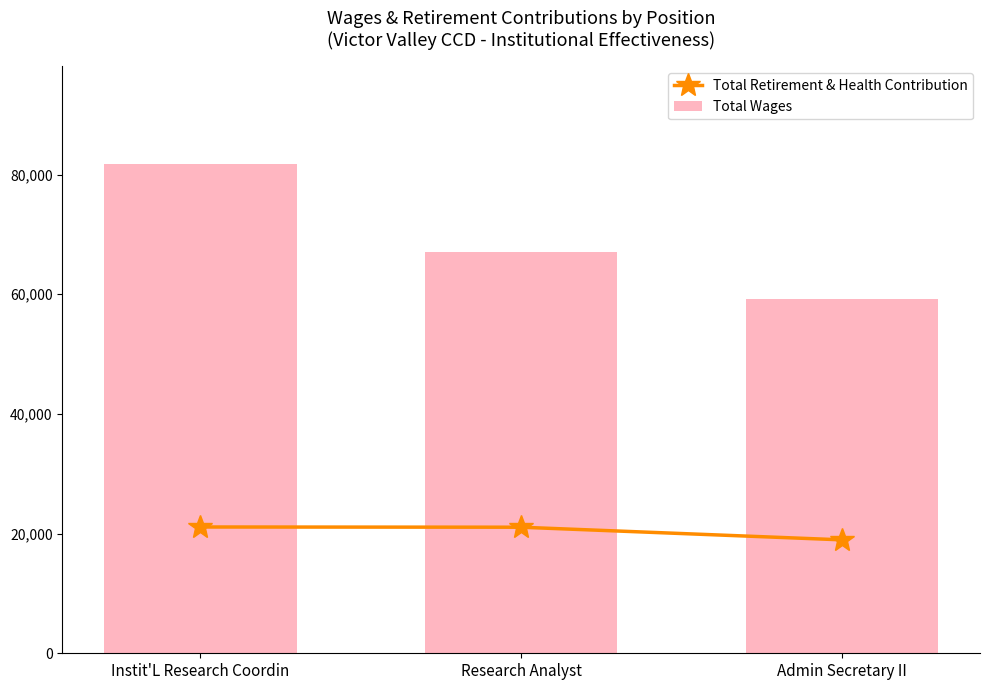

Reading right to left, extract all data points from this chart.

Total Retirement & Health Contribution: 18957	21070	21107
Total Wages: 59231	67152	81734